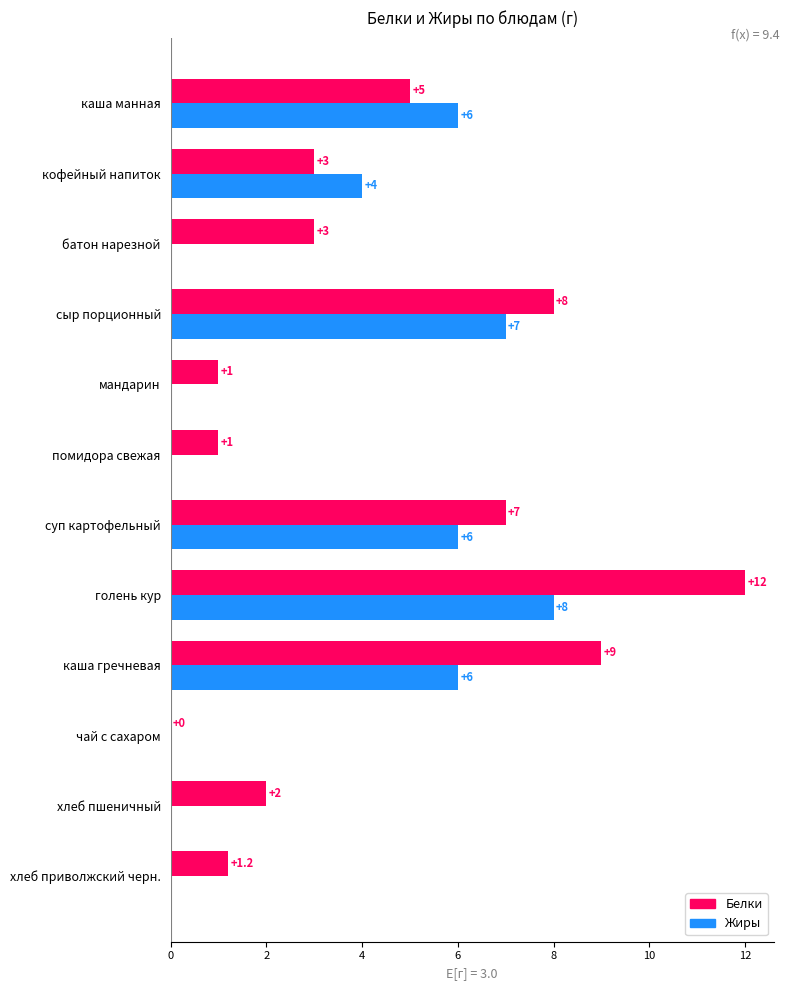

How many data points in Жиры are above 4?

5